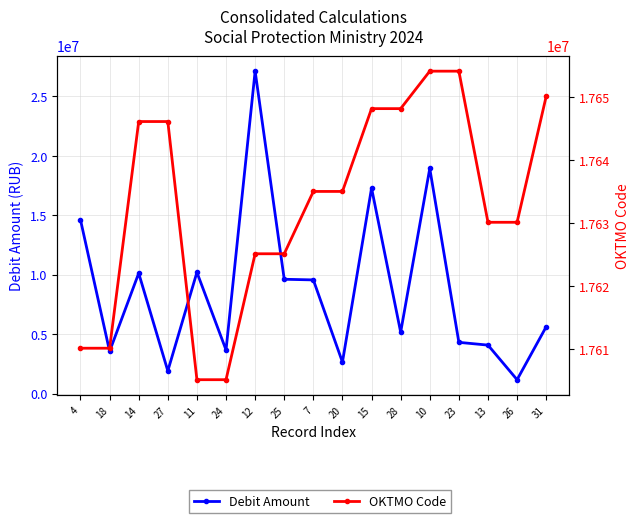

Where is Debit Amount nearest to the value 14147417?

4